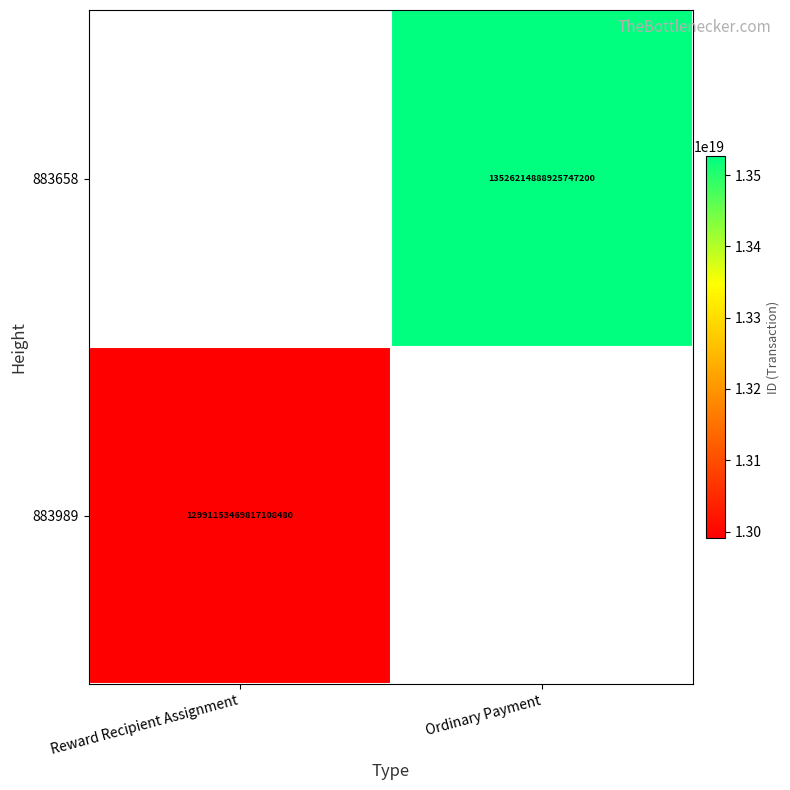

How many data points does each series have?

2